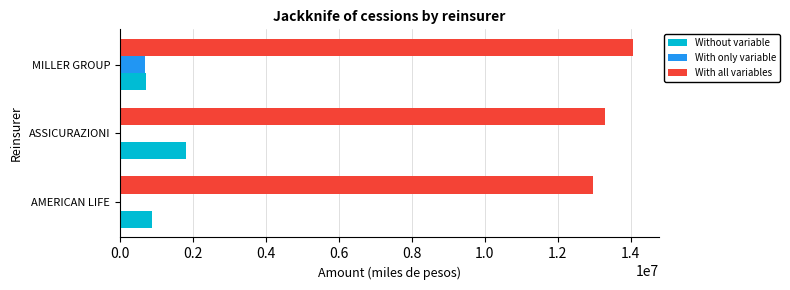

What value does the With only variable series have at MILLER GROUP?

694294